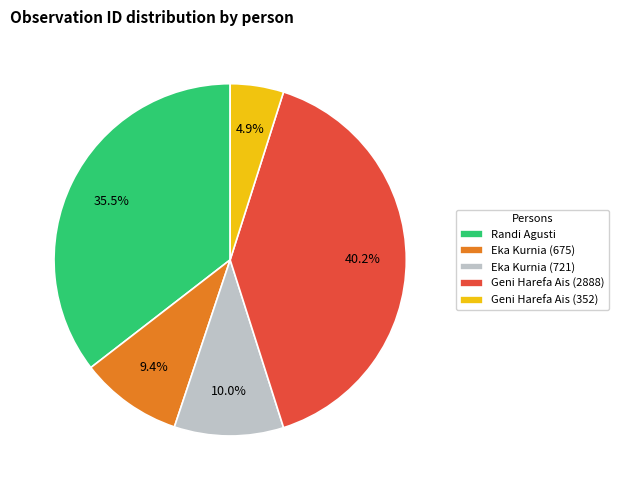

To the nearest percent, what percentage of the pie is Geni Harefa Ais (352)?

5%